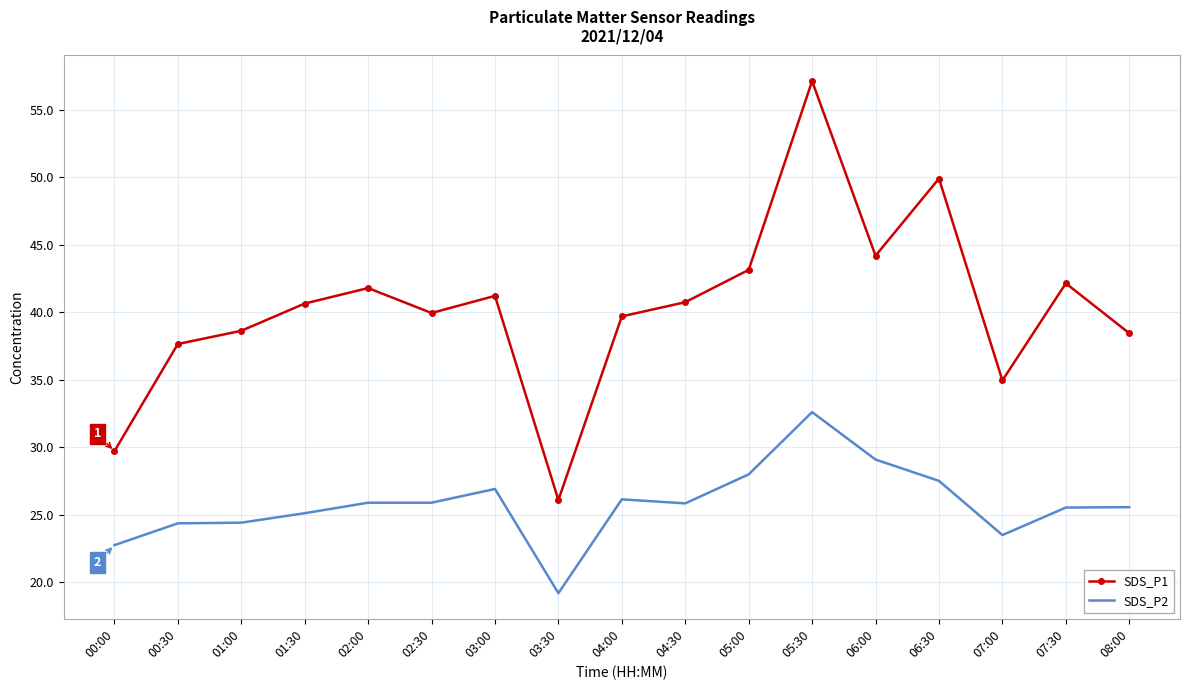

Which series changed the most between 01:00 and 06:00?

SDS_P1